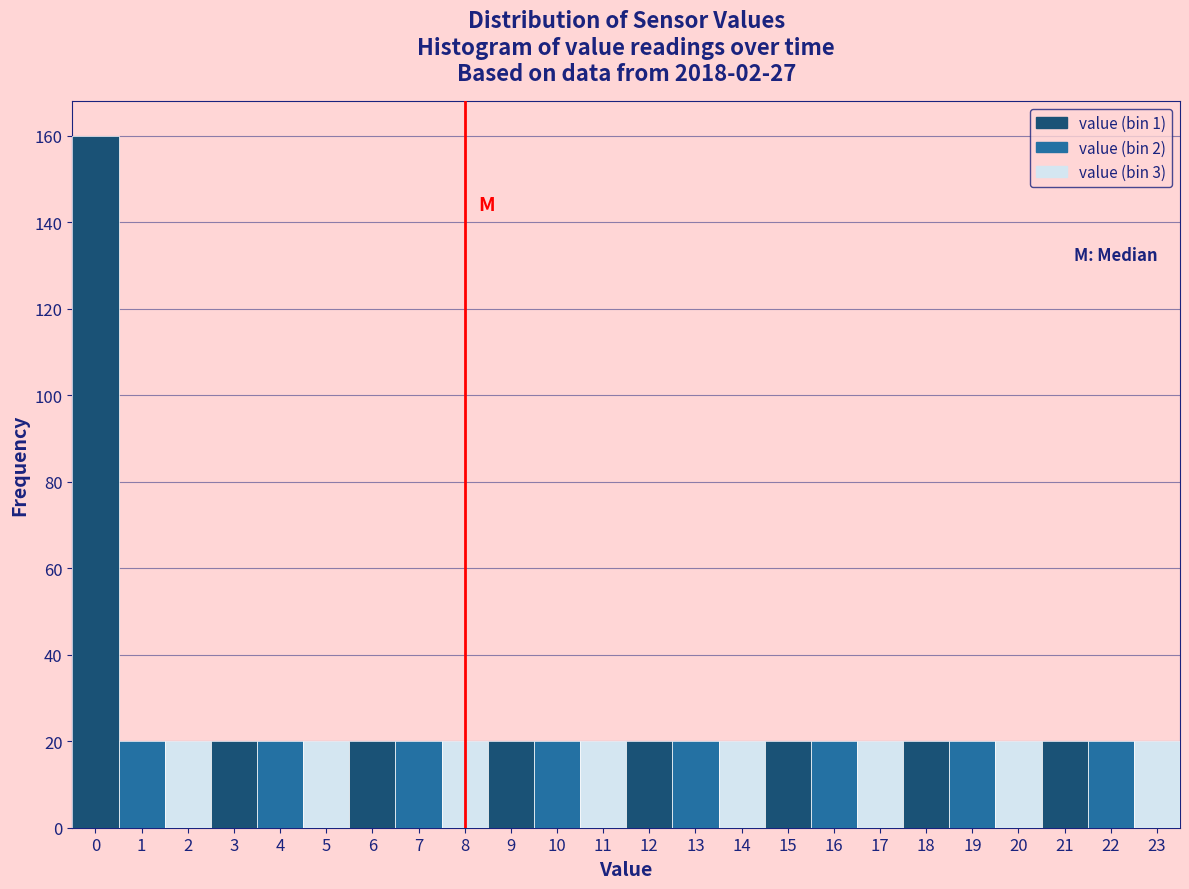

Reading left to right, list every bar in this chart as the range it spans on the x-axis followed by its height. The values are not printed on the chart, so give them approximately, as read against the axis.

-0.5 to 0.5: 160
0.5 to 1.5: 20
1.5 to 2.5: 20
2.5 to 3.5: 20
3.5 to 4.5: 20
4.5 to 5.5: 20
5.5 to 6.5: 20
6.5 to 7.5: 20
7.5 to 8.5: 20
8.5 to 9.5: 20
9.5 to 10.5: 20
10.5 to 11.5: 20
11.5 to 12.5: 20
12.5 to 13.5: 20
13.5 to 14.5: 20
14.5 to 15.5: 20
15.5 to 16.5: 20
16.5 to 17.5: 20
17.5 to 18.5: 20
18.5 to 19.5: 20
19.5 to 20.5: 20
20.5 to 21.5: 20
21.5 to 22.5: 20
22.5 to 23.5: 20